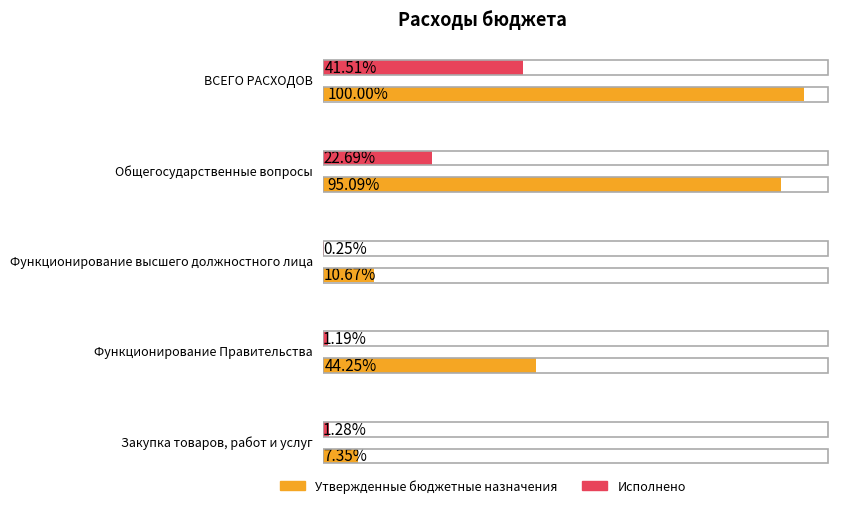

Rank the series by their average value, from highest to lowest.

Утвержденные бюджетные назначения, Исполнено